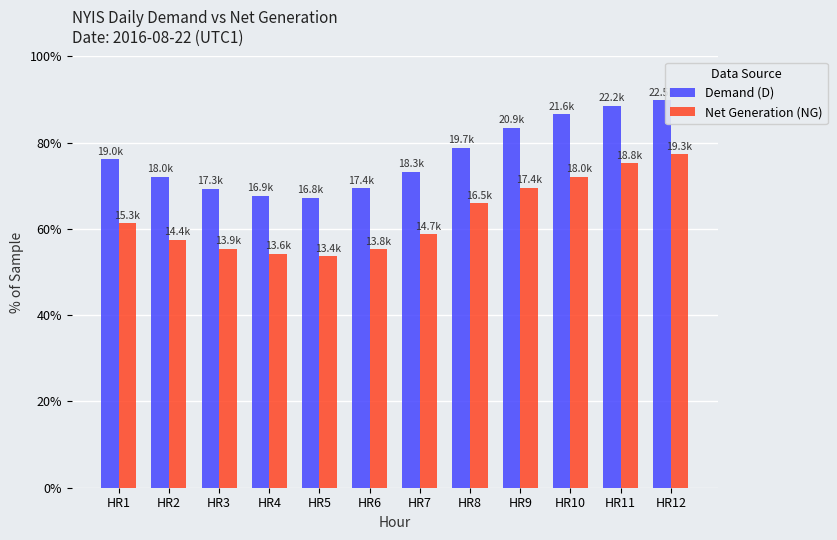

Does the chart contain stacked bars?

No